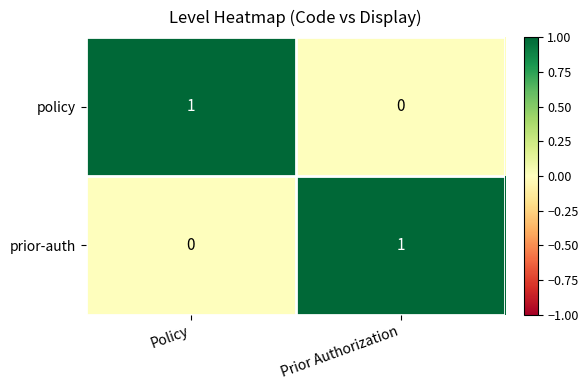

Is it true that prior-auth equals 1 at Prior Authorization?

True